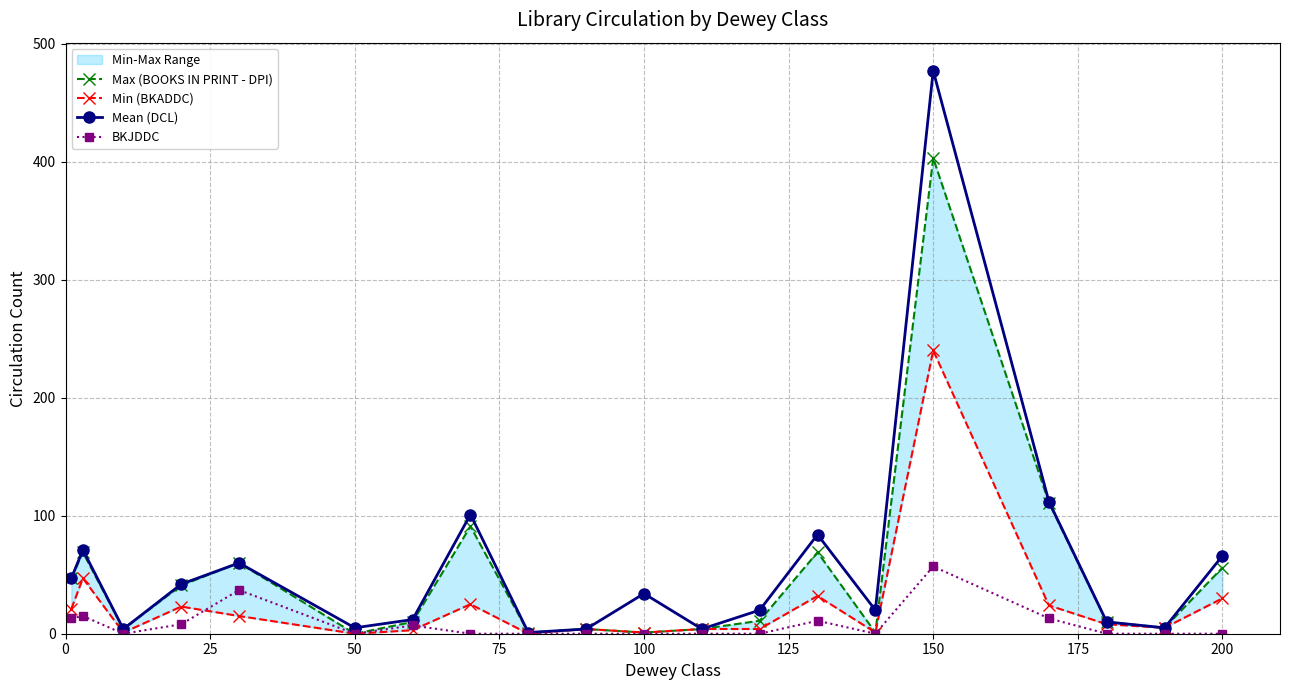

What is the value of the Mean (DCL) point at the 13th from the left?

20